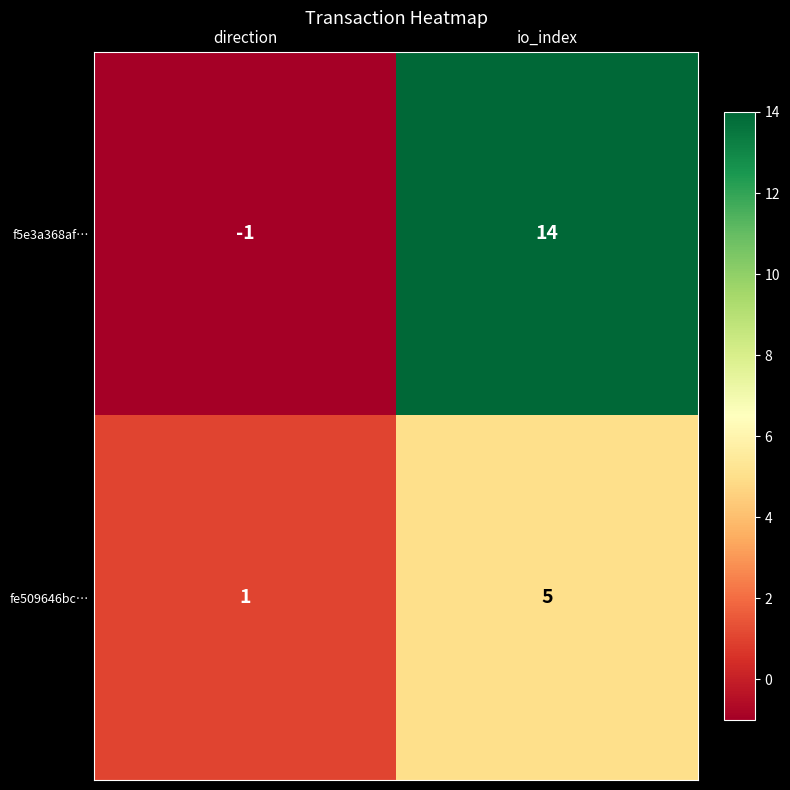

The fe509646bc… series shows 5 at io_index. True or false?

True